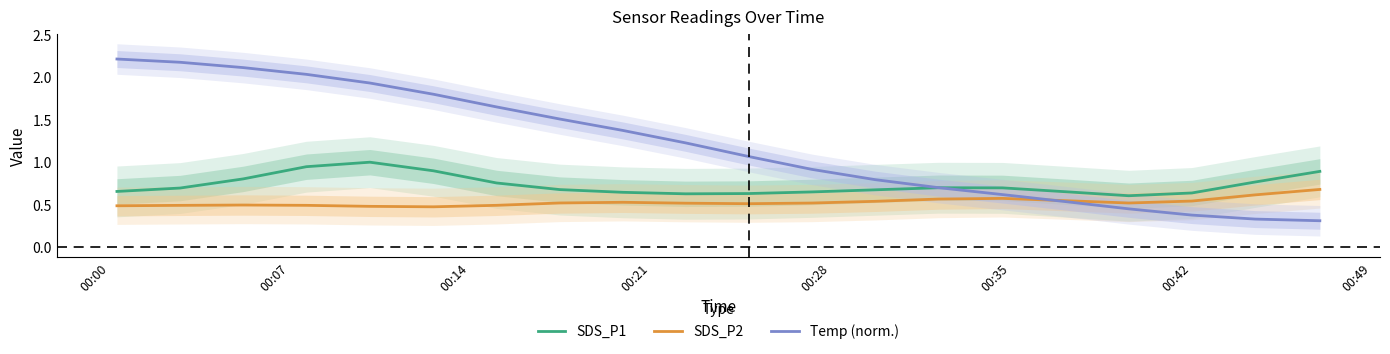

True or false: SDS_P2 and SDS_P1 intersect in this chart.

False